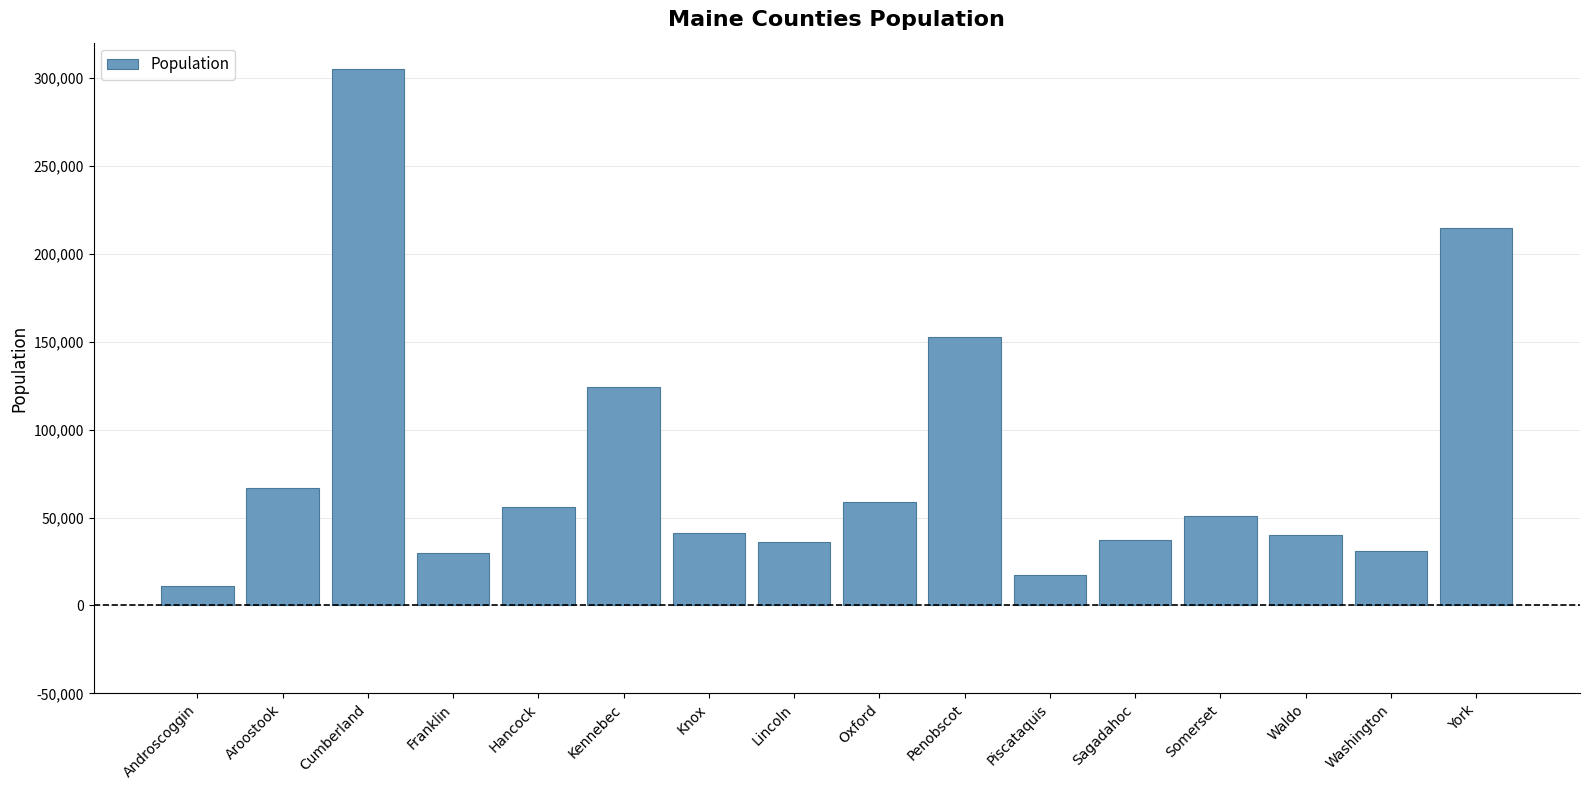

What is the sum of the values at Androscoggin and Waldo?

50946